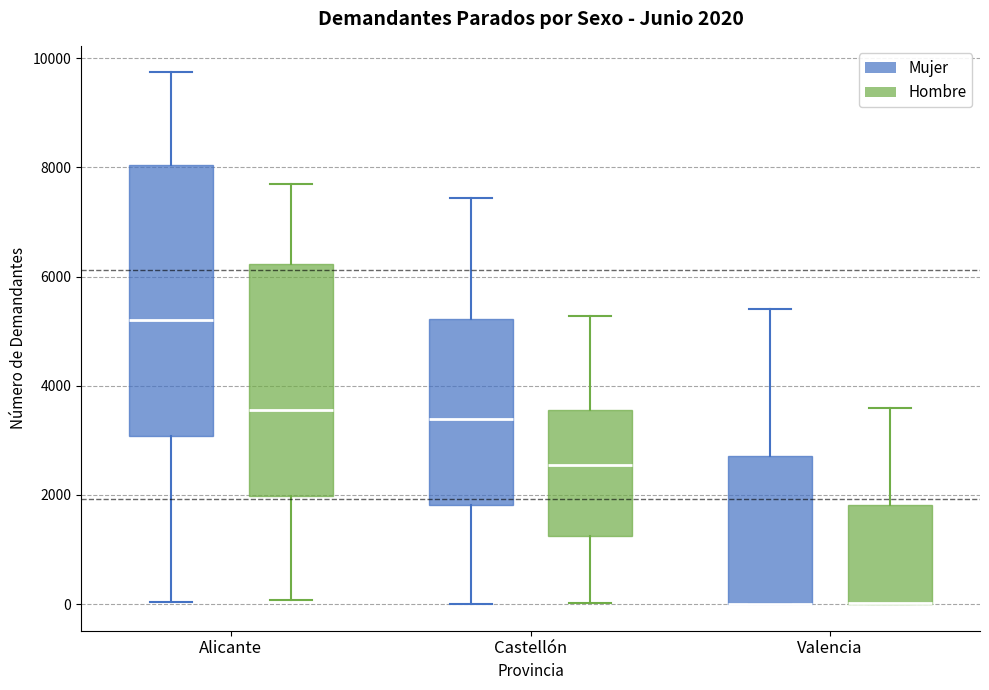

Which box is the tallest, from its lower edge to its upper edge?

Alicante (Mujer)